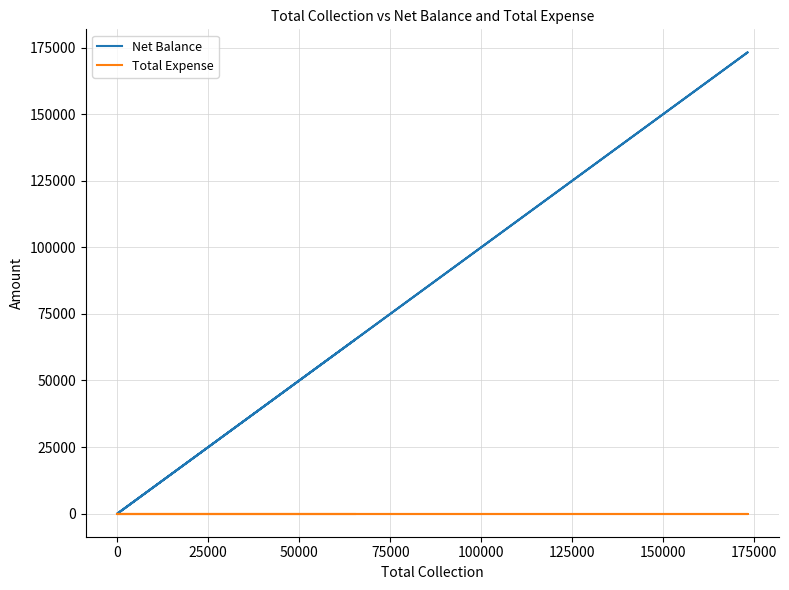

True or false: Net Balance and Total Expense intersect in this chart.

False